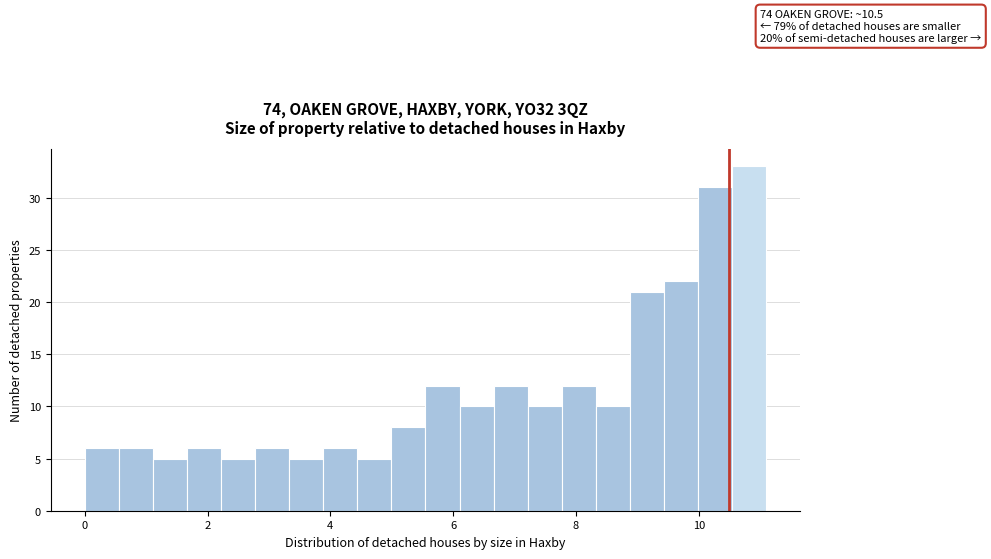

Read against the x-axis, roughly where is the centre of the tallest bar?

10.8